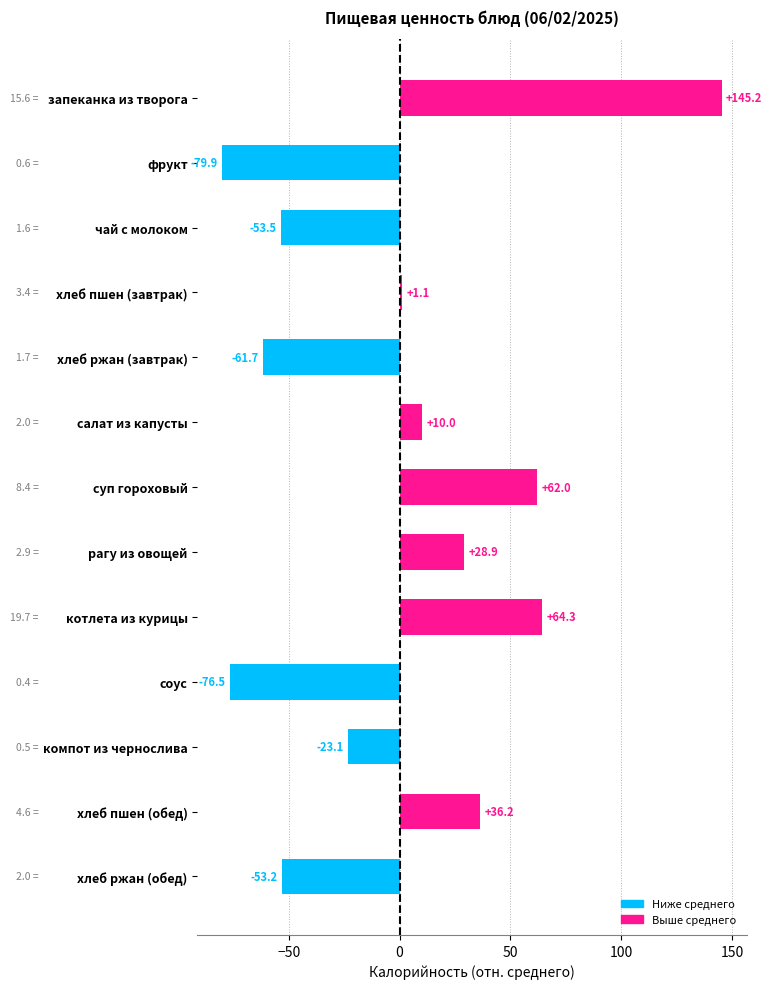

Rank the categories by value from lowest to highest.

фрукт, соус, хлеб ржан (завтрак), чай с молоком, хлеб ржан (обед), компот из чернослива, хлеб пшен (завтрак), салат из капусты, рагу из овощей, хлеб пшен (обед), суп гороховый, котлета из курицы, запеканка из творога